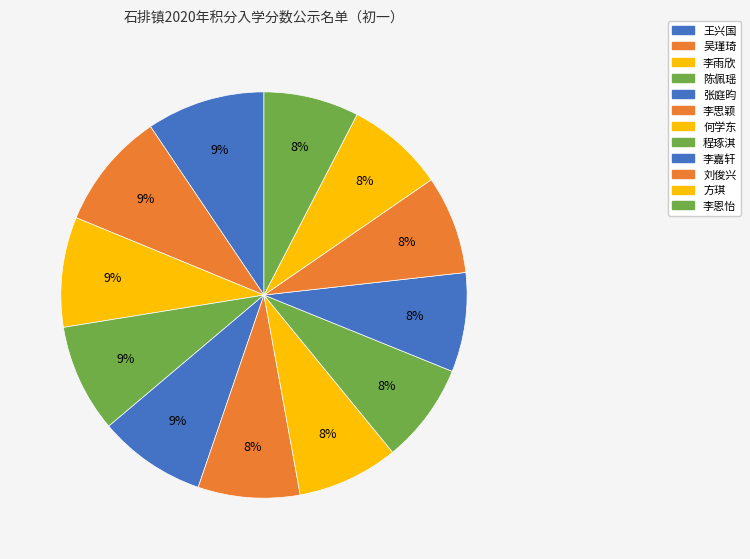

How many segments does this pie chart have?

12